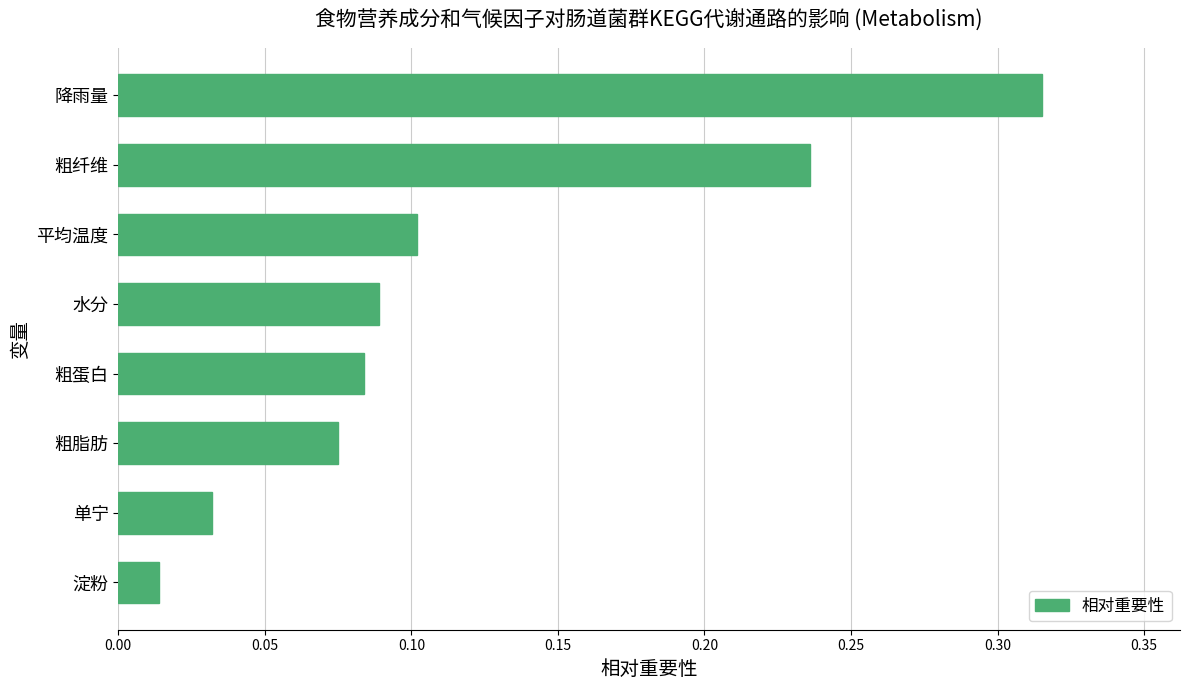

Rank the categories by value from lowest to highest.

淀粉, 单宁, 粗脂肪, 粗蛋白, 水分, 平均温度, 粗纤维, 降雨量